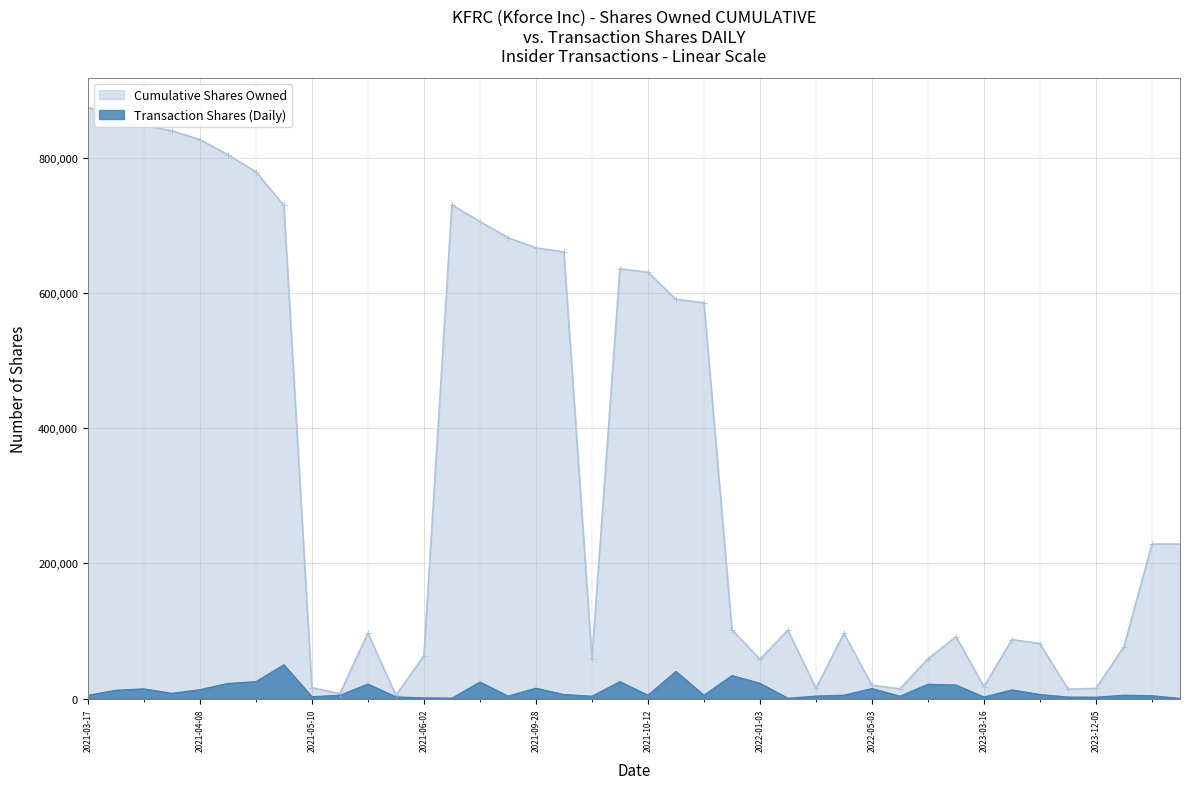

Reading left to right, extract all data points from this chart.

Cumulative Shares Owned: 2024-05-23=228427	2024-03-19=228427	2023-12-13=76903	2023-12-05=14984	2023-09-15=13836	2023-05-22=81209	2023-05-17=87196	2023-03-16=17440	2023-02-27=91459	2023-01-04=58614	2022-05-23=14421	2022-05-03=19586	2022-03-31=96407	2022-03-15=15127	2022-03-10=101070	2022-01-03=58048	2021-12-29=101638	2021-11-04=585413	2021-11-03=590302	2021-10-12=630413	2021-10-08=59191	2021-10-08=635413	2021-10-06=660413	2021-09-28=666405	2021-09-27=681713	2021-09-16=705413	2021-09-15=729849	2021-06-02=62979	2021-05-26=4729	2021-05-18=96796	2021-05-10=16086	2021-05-10=7229	2021-04-16=729110	2021-04-13=779140	2021-04-12=804140	2021-04-08=826540	2021-04-07=839670	2021-04-06=847479	2021-04-05=861840	2021-03-17=874140
Transaction Shares (Daily): 2024-05-23=262	2024-03-19=4230	2023-12-13=5000	2023-12-05=2000	2023-09-15=2250	2023-05-22=5987	2023-05-17=12813	2023-03-16=2313	2023-02-27=20000	2023-01-04=21132	2022-05-23=3500	2022-05-03=14821	2022-03-31=5000	2022-03-15=3713	2022-03-10=417	2022-01-03=22677	2021-12-29=34000	2021-11-04=4889	2021-11-03=40111	2021-10-12=5000	2021-10-08=3500	2021-10-08=25000	2021-10-06=5992	2021-09-28=15308	2021-09-27=3700	2021-09-16=24436	2021-09-15=564	2021-06-02=1000	2021-05-26=2500	2021-05-18=21500	2021-05-10=2800	2021-05-10=4805	2021-04-16=50000	2021-04-13=25000	2021-04-12=22400	2021-04-08=13130	2021-04-07=7809	2021-04-06=14361	2021-04-05=12300	2021-03-17=4702